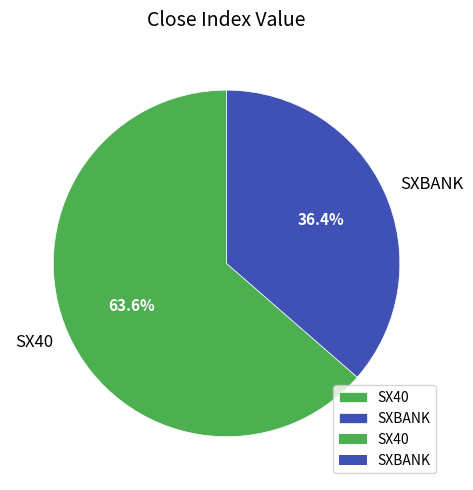

To the nearest percent, what is the difference between the largest and smallest slice percentages?

27%